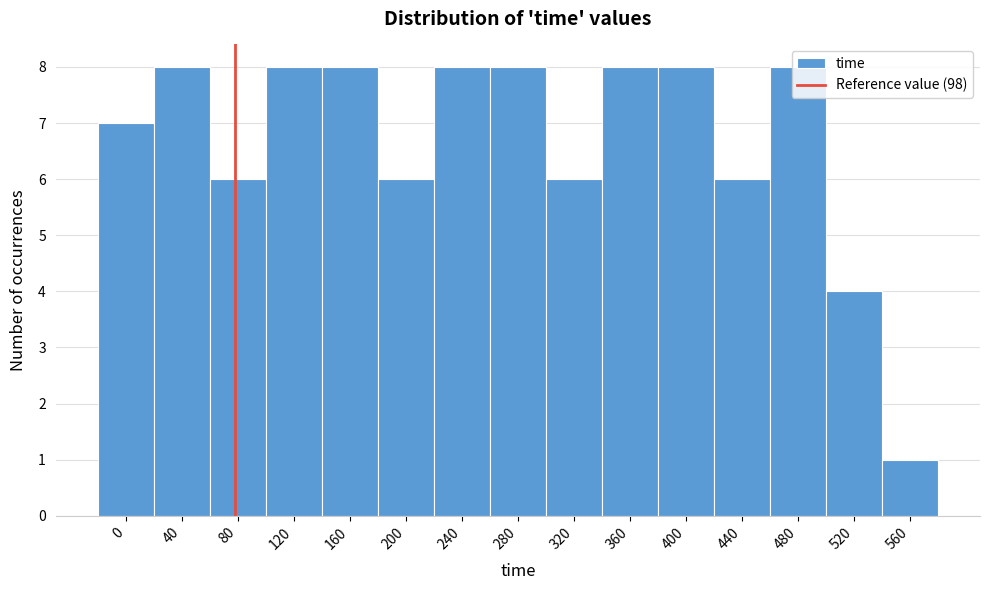

What is the greatest value displayed?

8